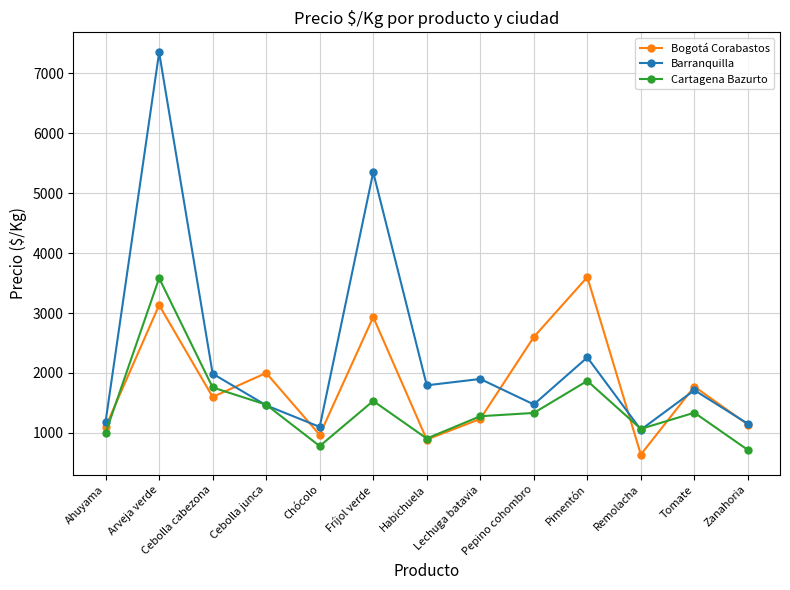

At which category does the chart reach its peak across all series?

Arveja verde